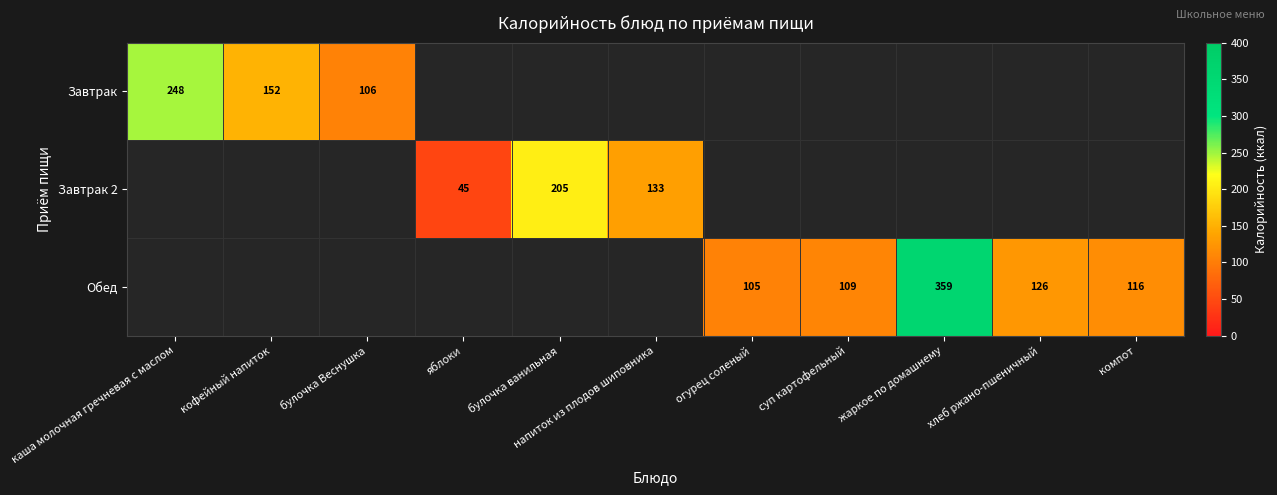

The value of Обед at жаркое по домашнему is 359. True or false?

True